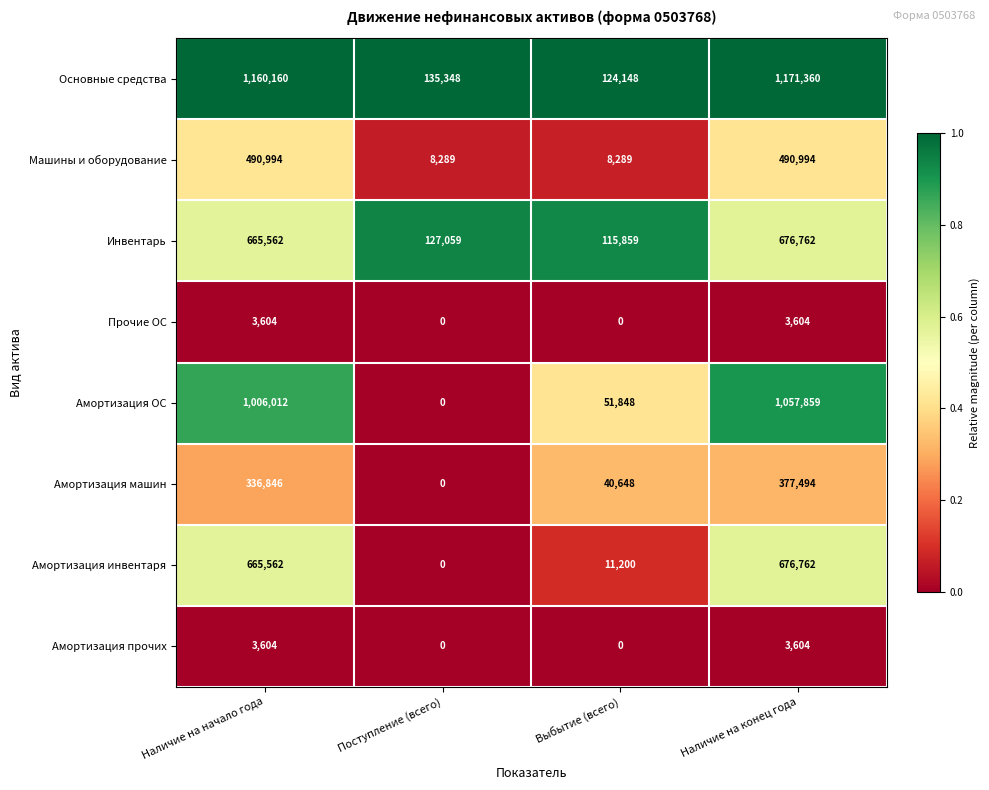

At how many categories does at least one series exceed 0?

4